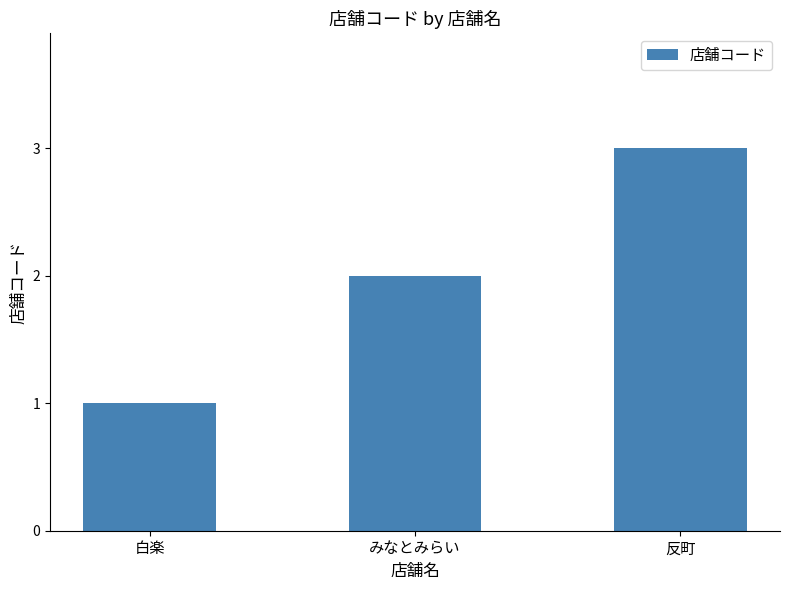

At which label is the value closest to 2?

みなとみらい